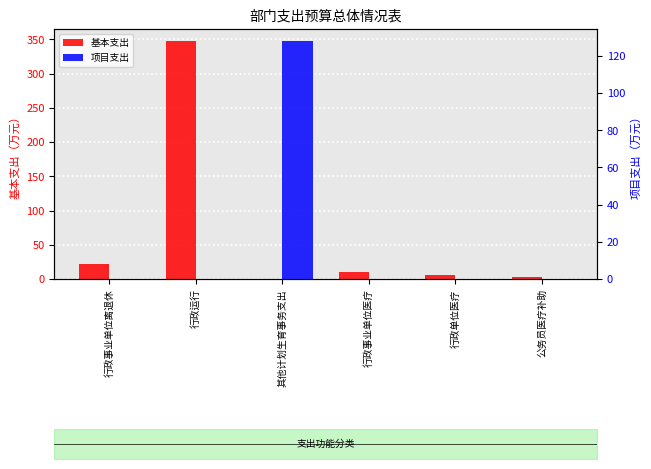

At which label does 基本支出 first exceed 9?

行政事业单位离退休